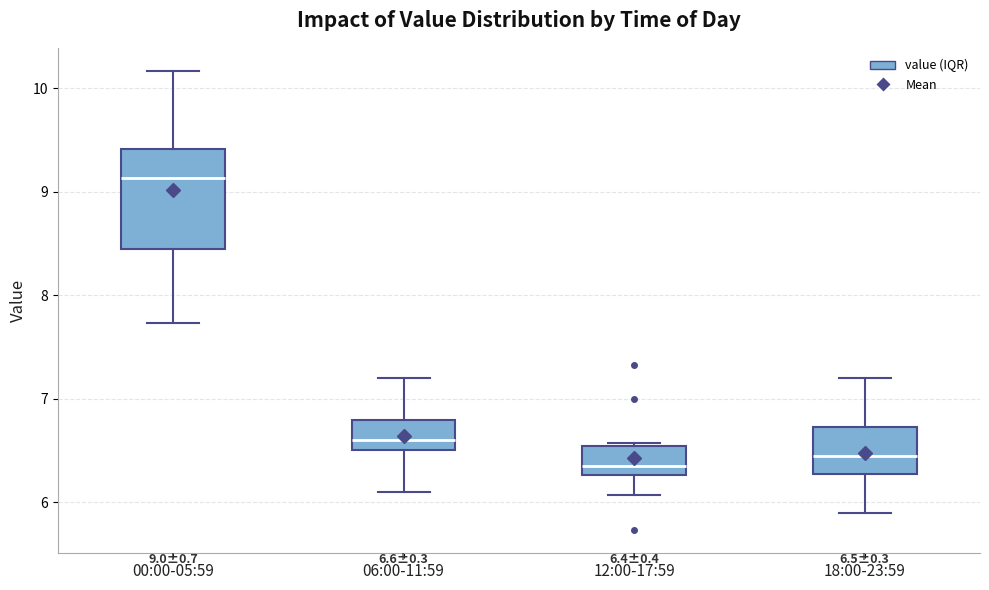

Comparing the boxes themselves (not the whiskers), which one is the tallest?

00:00-05:59